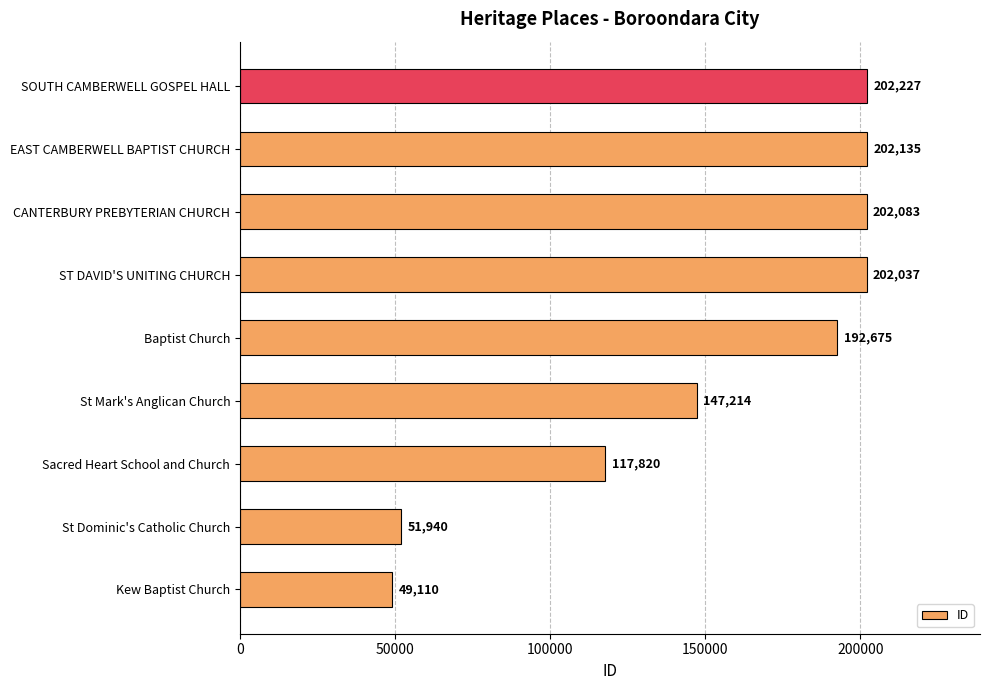

What is the change in value from St Dominic's Catholic Church to St Mark's Anglican Church?

+95274